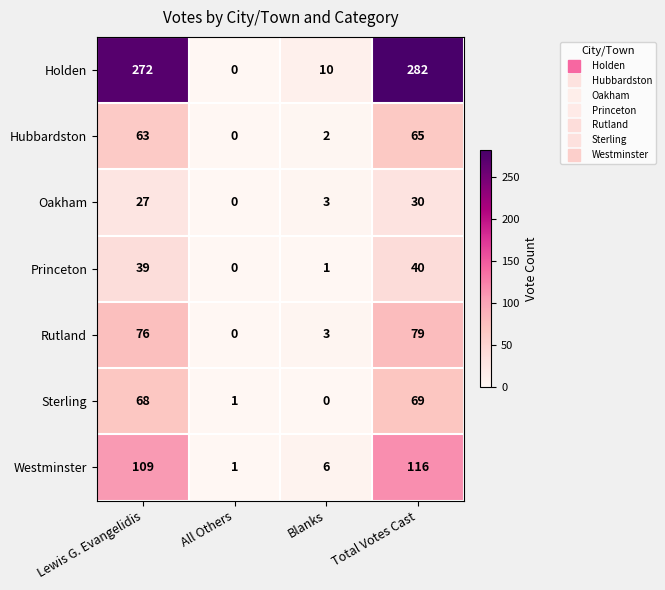

True or false: Oakham has a value of 7 at Lewis G. Evangelidis.

False